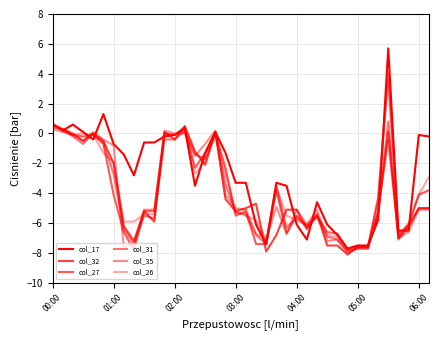

What is the smallest value displayed?

-8.1